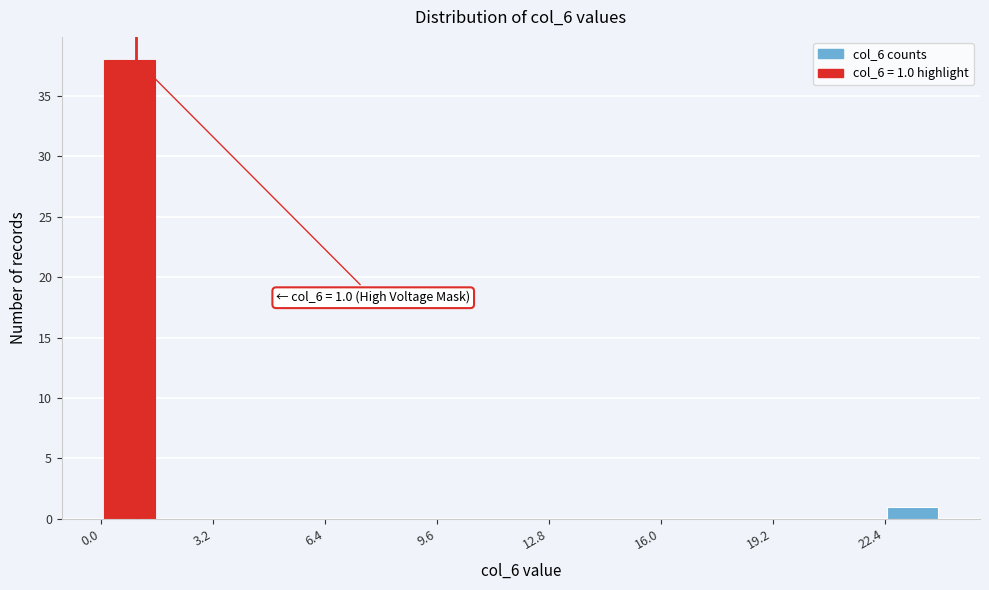

Around what value on the x-axis is the tallest bar? Give the approximate position of its centre, as read against the axis.

1.0